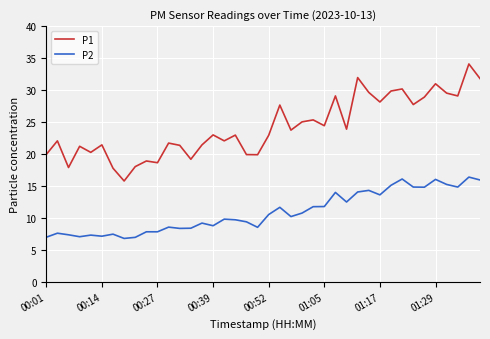

List the series in order of their overall mean, highest first.

P1, P2